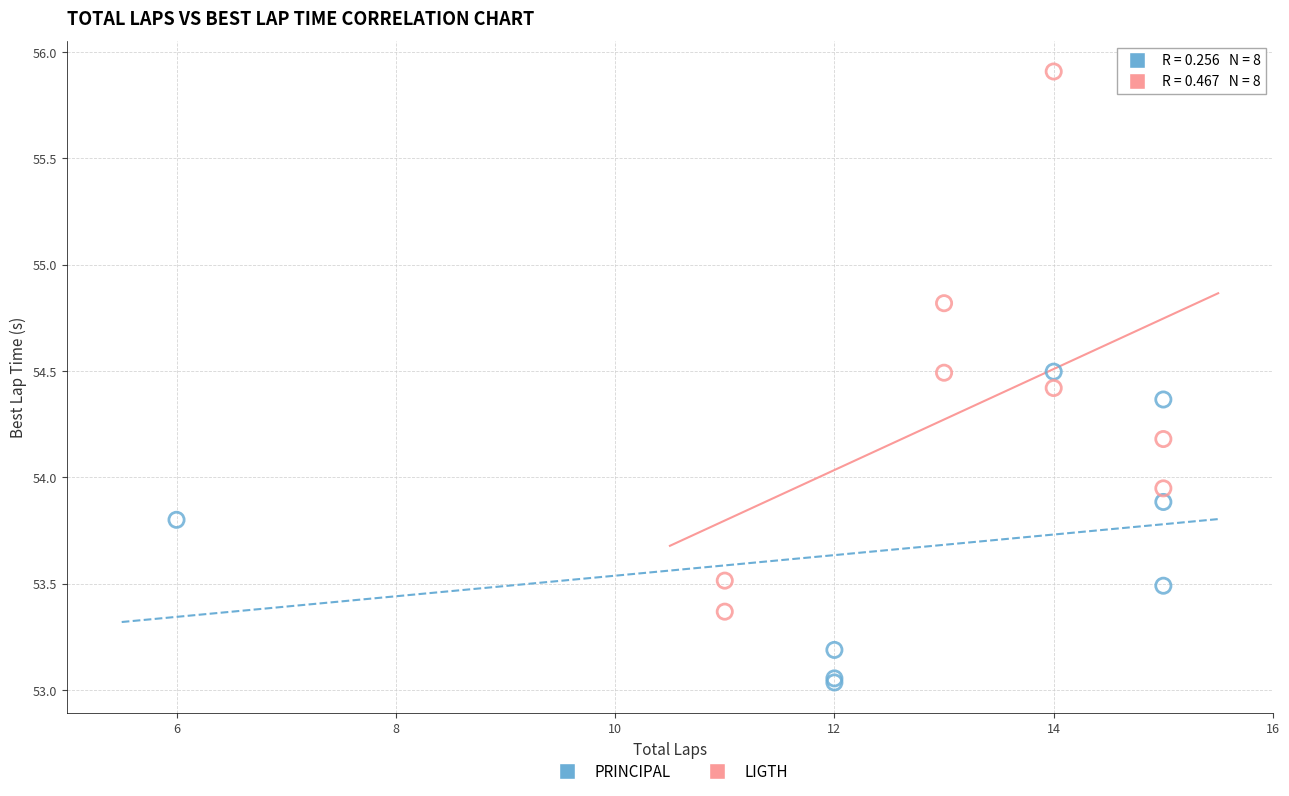

Which series reaches the maximum Y coordinate?

LIGTH